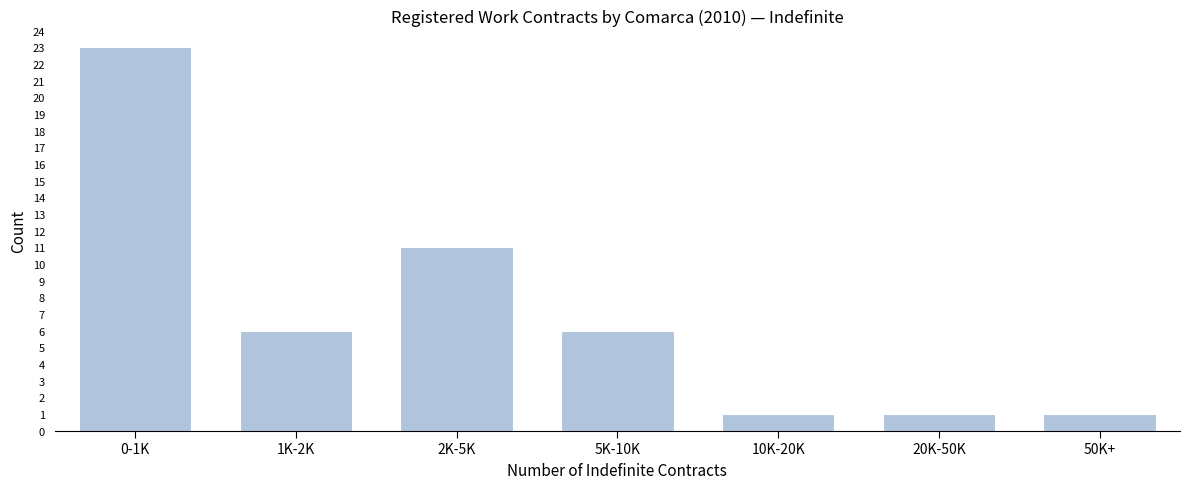

Reading left to right, transcribe all the data shown in this chart.

23	6	11	6	1	1	1